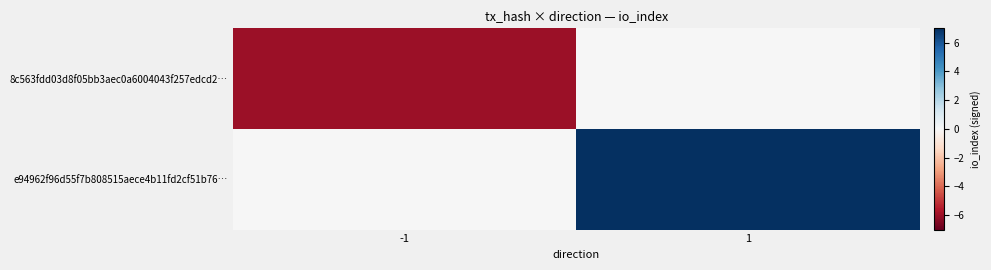

What is the maximum value shown in the chart?

7